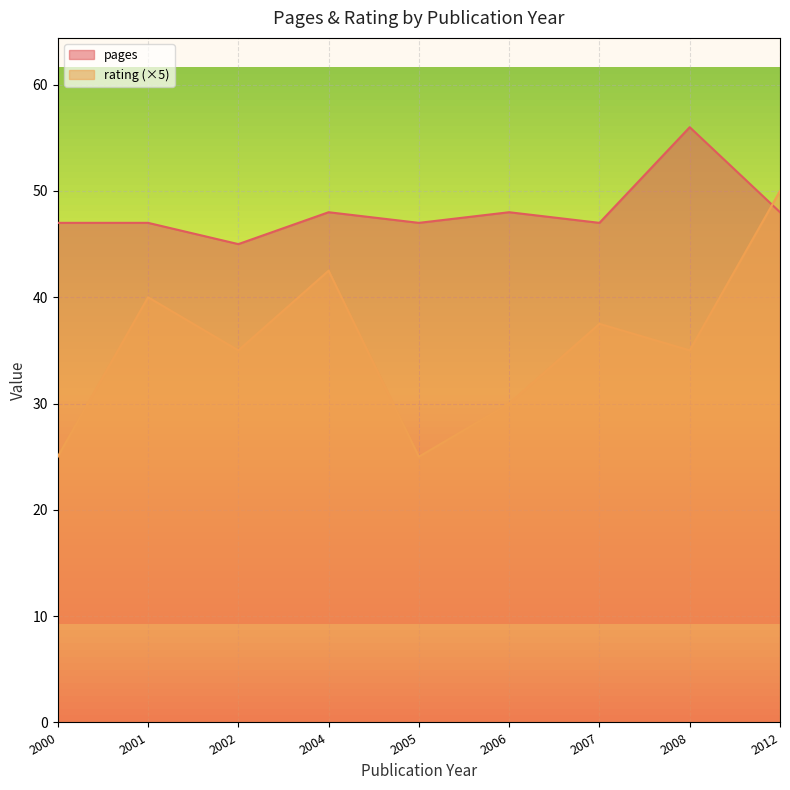

True or false: pages has more than 2 points higher than both neighbors.

True